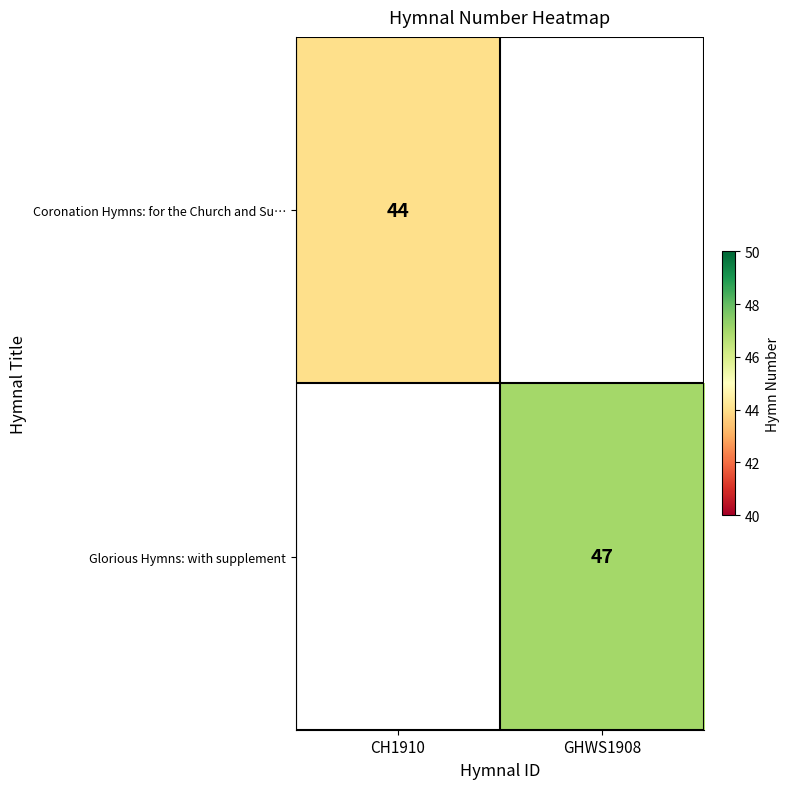

How many series are shown in this chart?

2